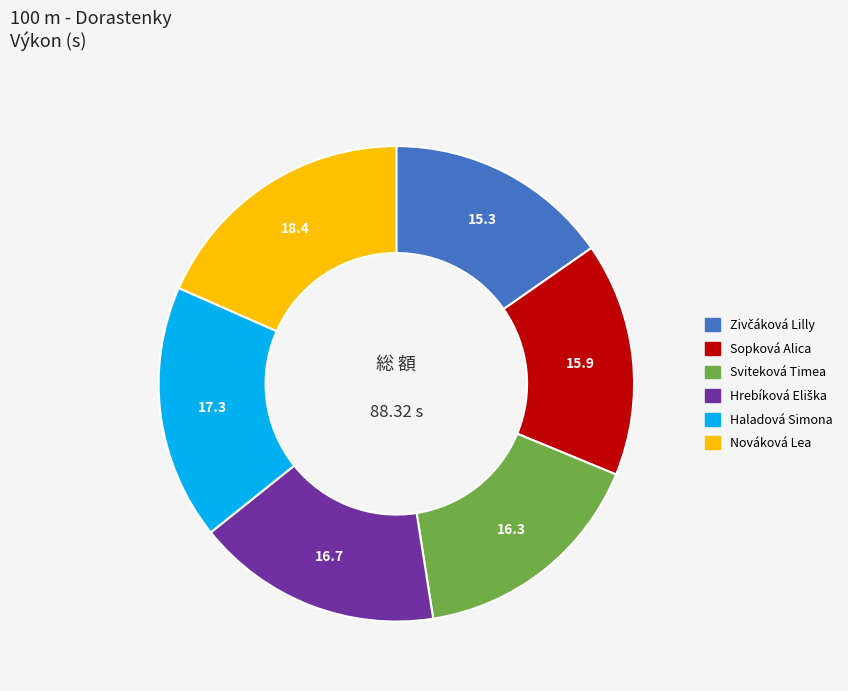

How many slices are in this pie chart?

6